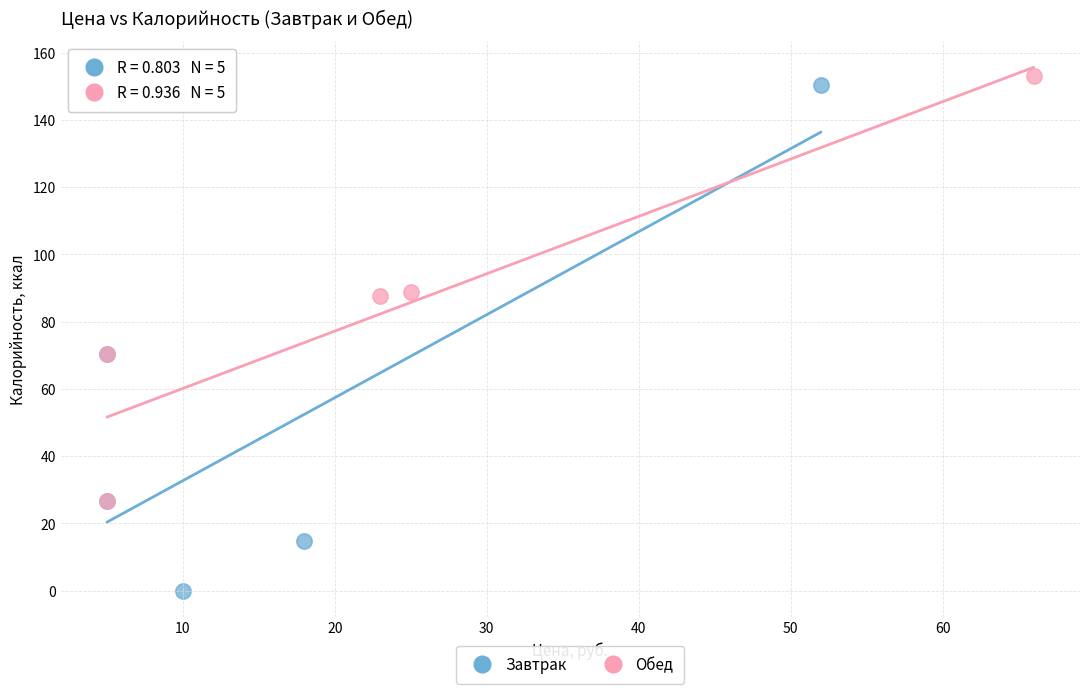

Which series has the largest Y range (max minus min)?

Завтрак